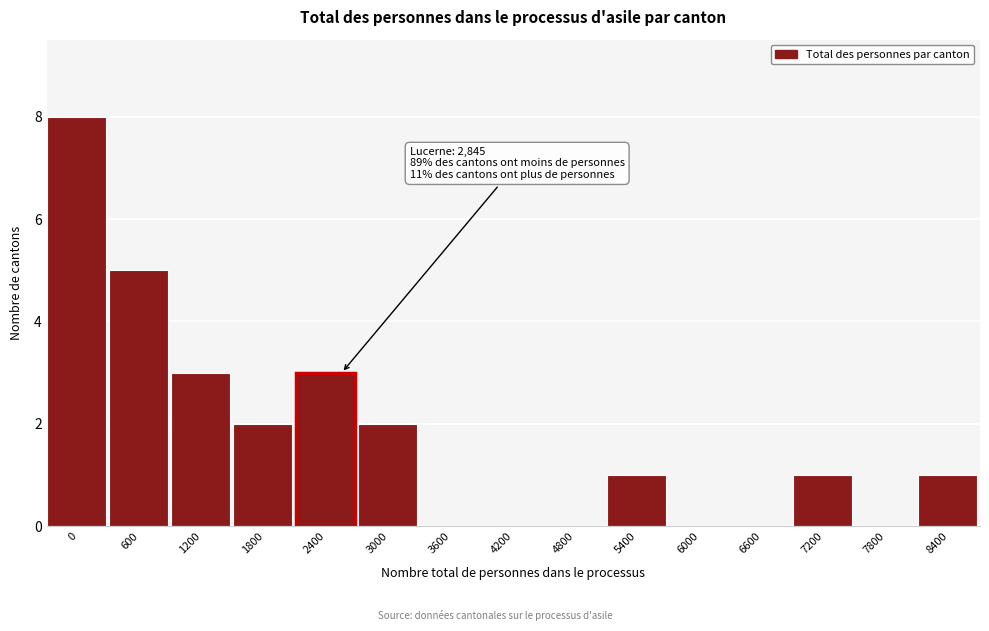

Reading left to right, list all the values displayed in this chart.

0=8	600=5	1200=3	1800=2	2400=3	3000=2	3600=0	4200=0	4800=0	5400=1	6000=0	6600=0	7200=1	7800=0	8400=1